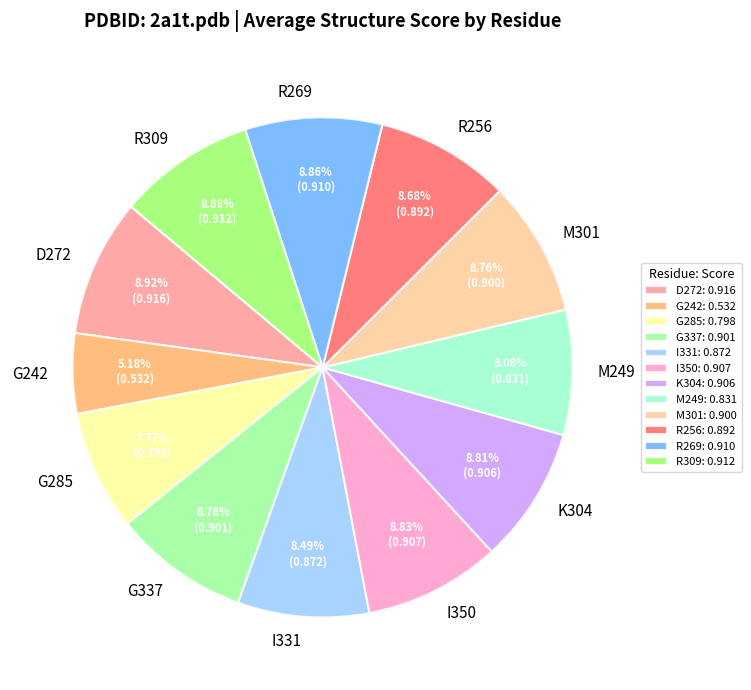

What percentage is NOT represented by R269?

91.1%